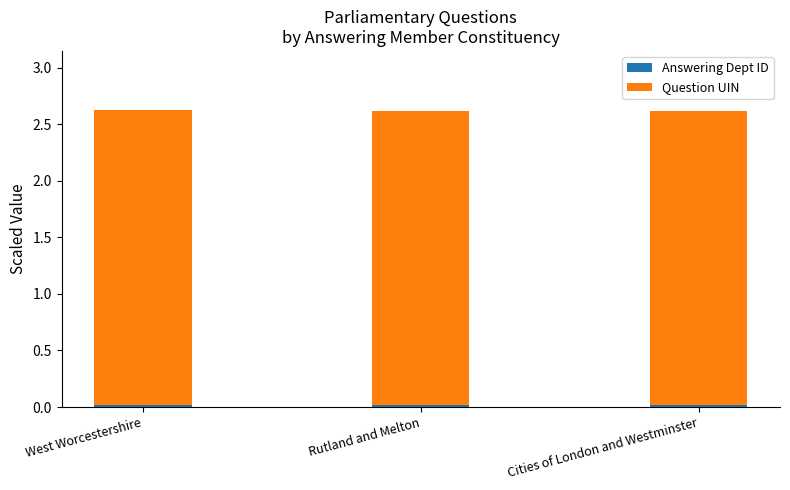

Count the number of data series in this chart.

2